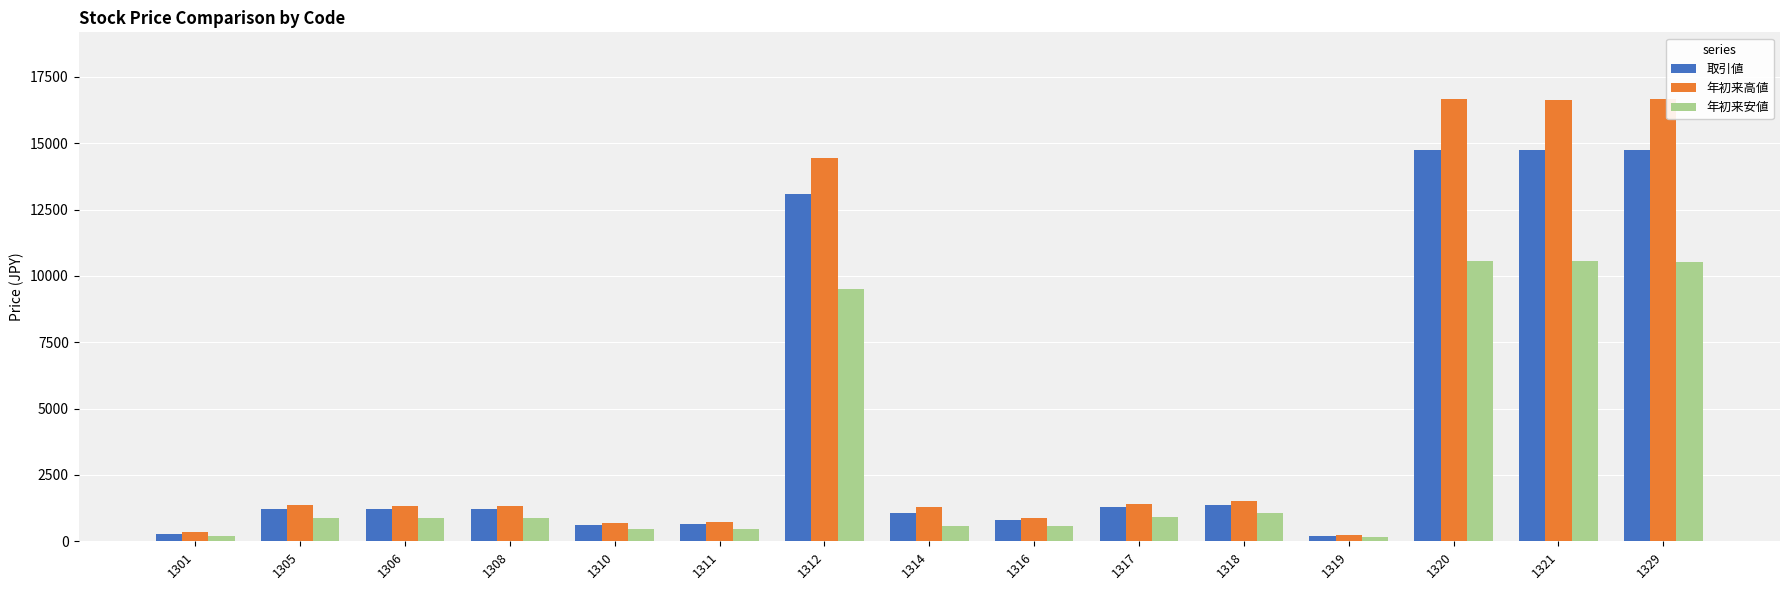

How many bars are there in total?

45